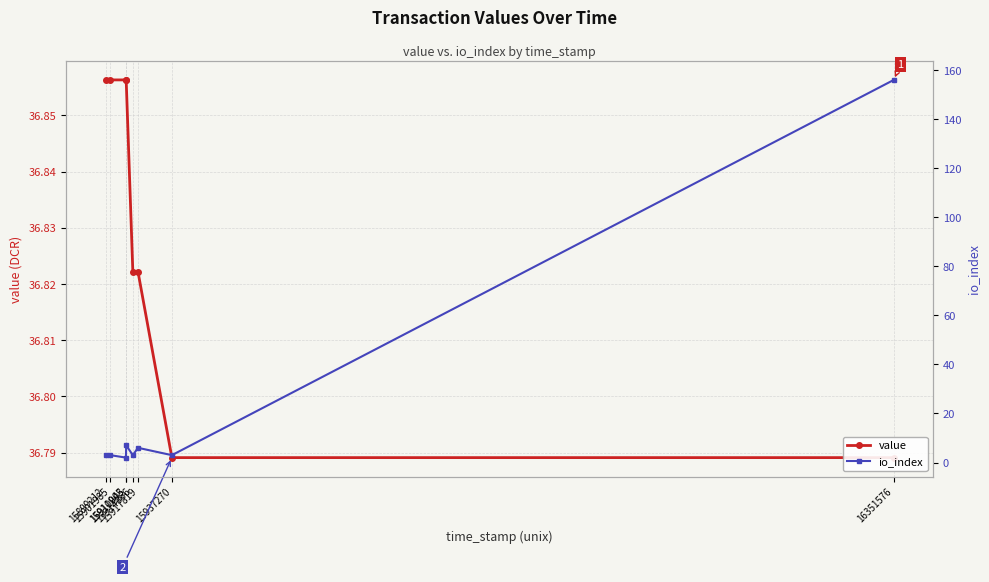

Between 15914866 and 15937270, which is larger?

15914866